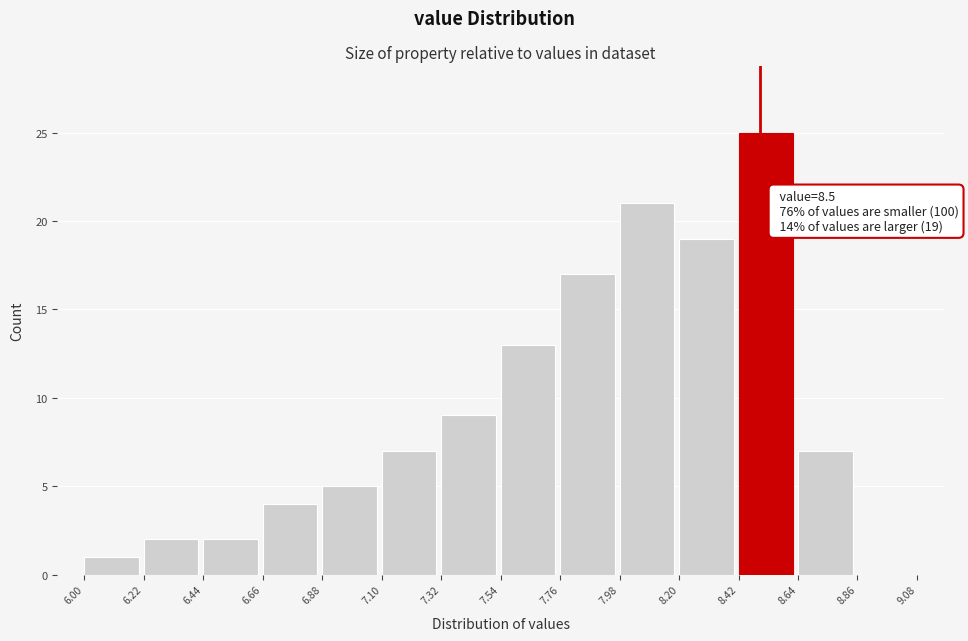

Which range on the x-axis has the tallest bar?

8.42 to 8.64